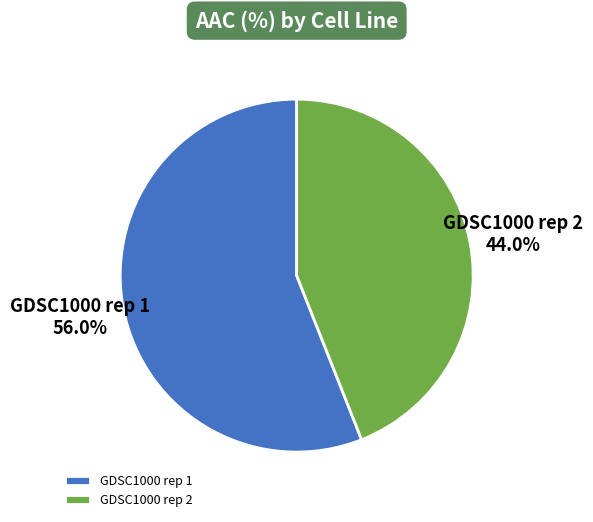

What percentage do GDSC1000 rep 1 and GDSC1000 rep 2 together represent?

100.0%